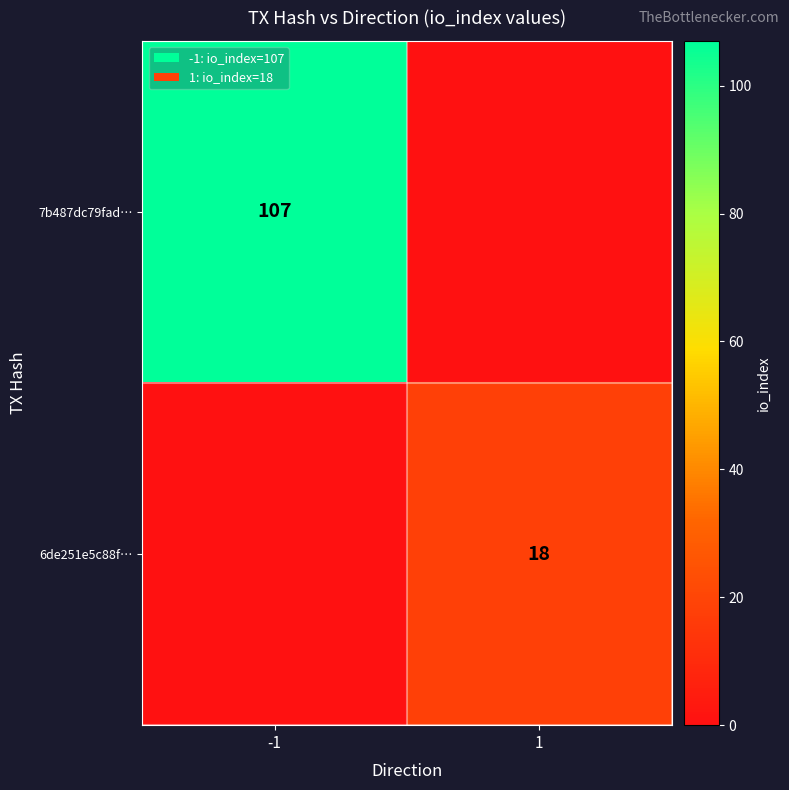

The 6de251e5c88f… series shows 18 at 1. True or false?

True